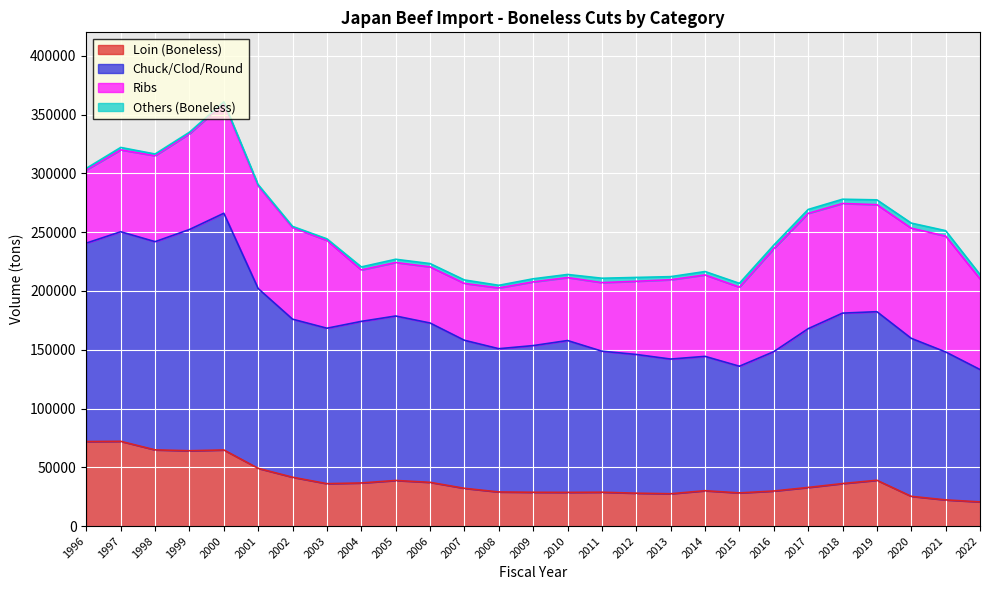

What is the minimum value for Loin (Boneless)?

20550.4